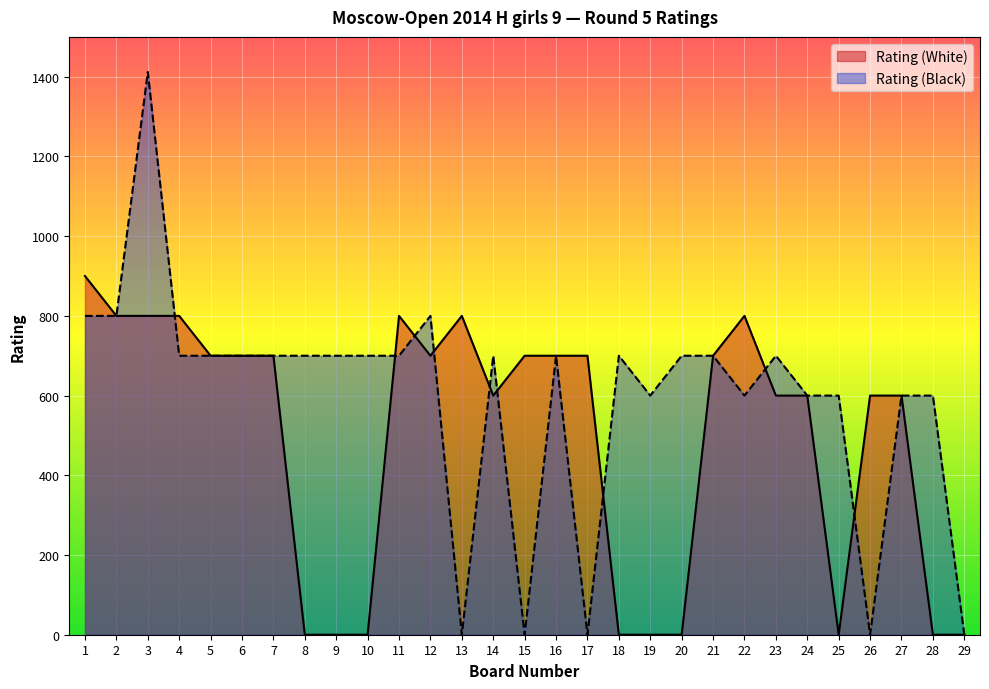

True or false: Rating (White) has more than 0 points higher than both neighbors.

True